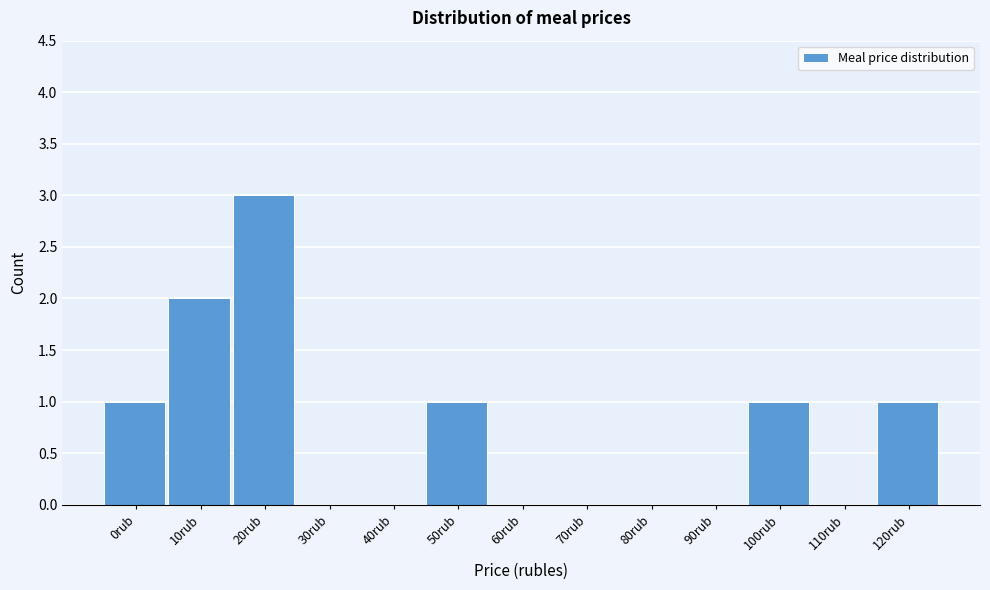

Reading left to right, list all the values displayed in this chart.

0rub=1	10rub=2	20rub=3	30rub=0	40rub=0	50rub=1	60rub=0	70rub=0	80rub=0	90rub=0	100rub=1	110rub=0	120rub=1